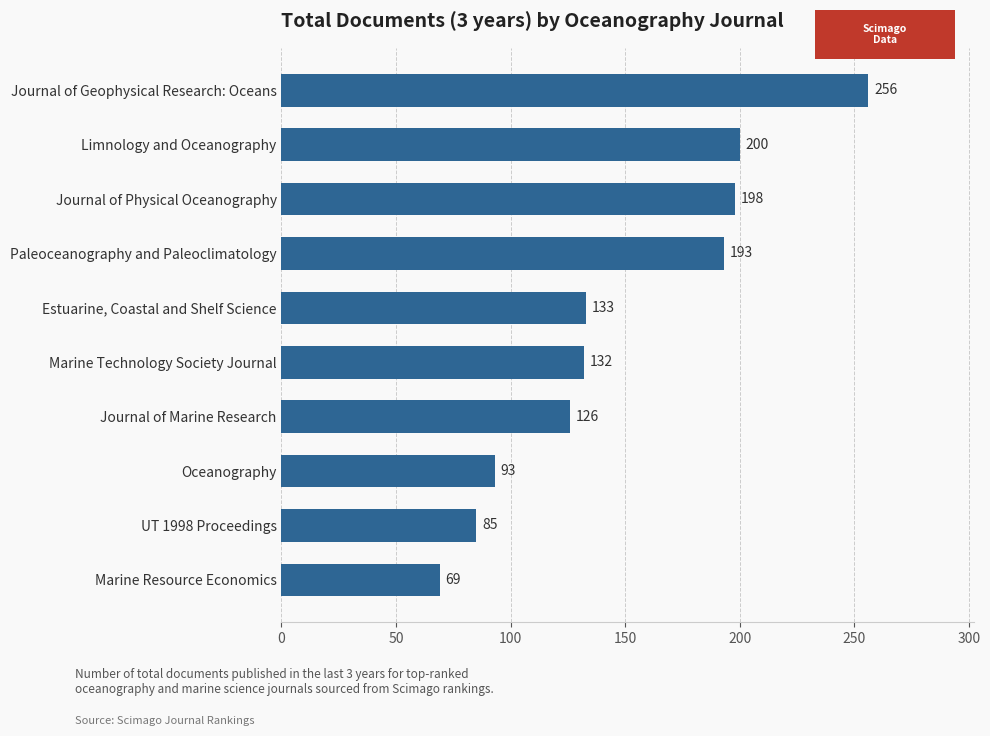

List the labels in order of value, smallest first.

Marine Resource Economics, UT 1998 Proceedings, Oceanography, Journal of Marine Research, Marine Technology Society Journal, Estuarine, Coastal and Shelf Science, Paleoceanography and Paleoclimatology, Journal of Physical Oceanography, Limnology and Oceanography, Journal of Geophysical Research: Oceans